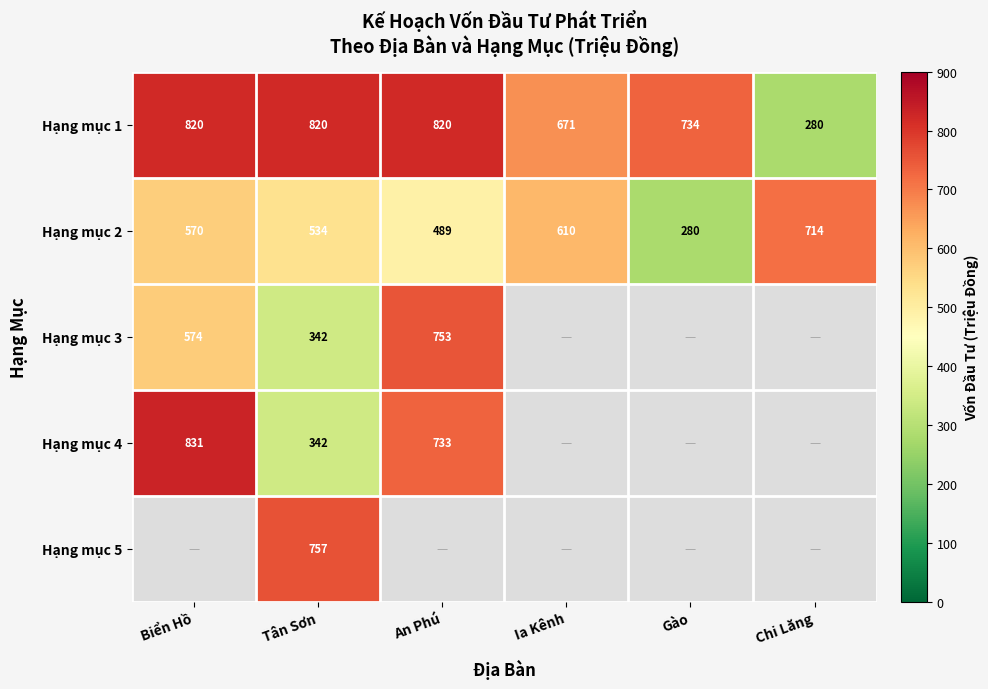

What is the sum of the Hạng mục 4 values at Biển Hồ and An Phú?

1564